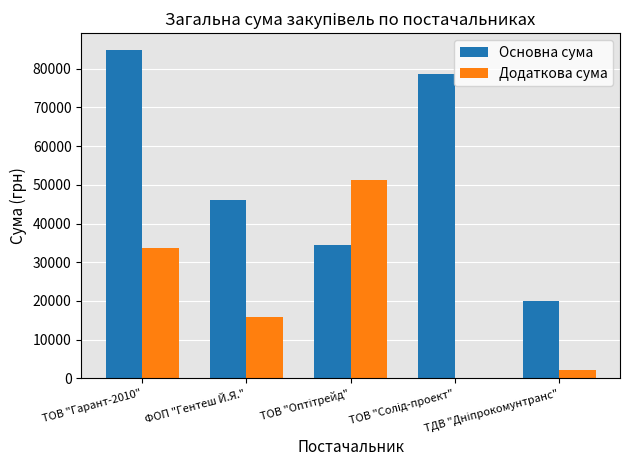

At which label does Додаткова сума first exceed 15932?

ТОВ "Гарант-2010"